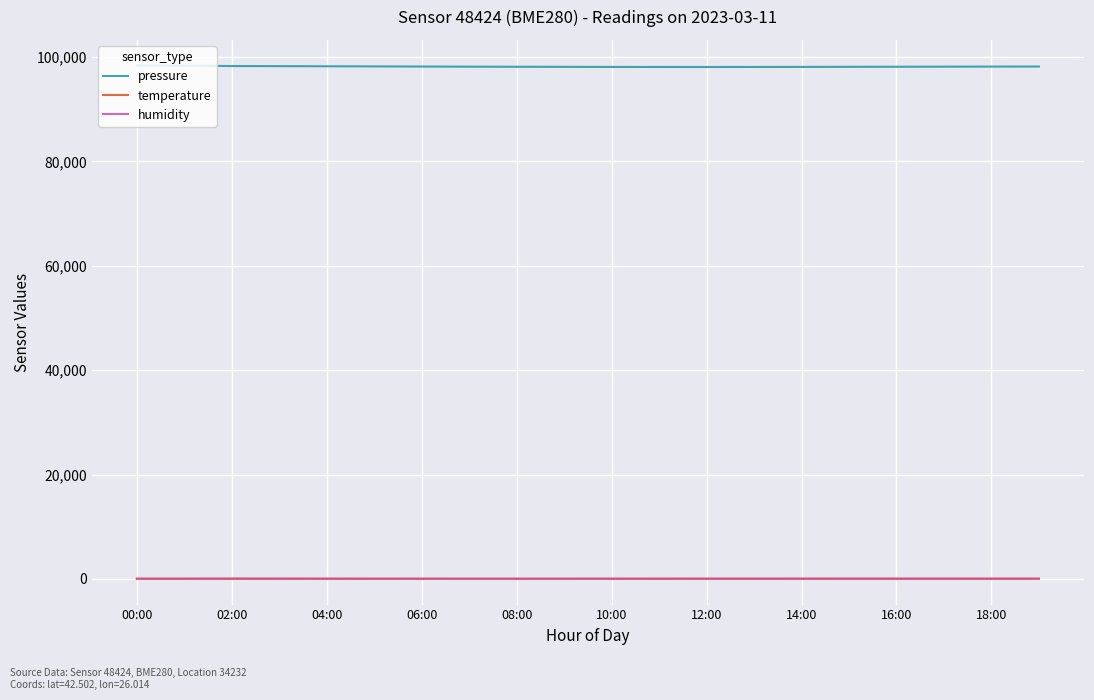

Which series has the largest total across all categories?

pressure